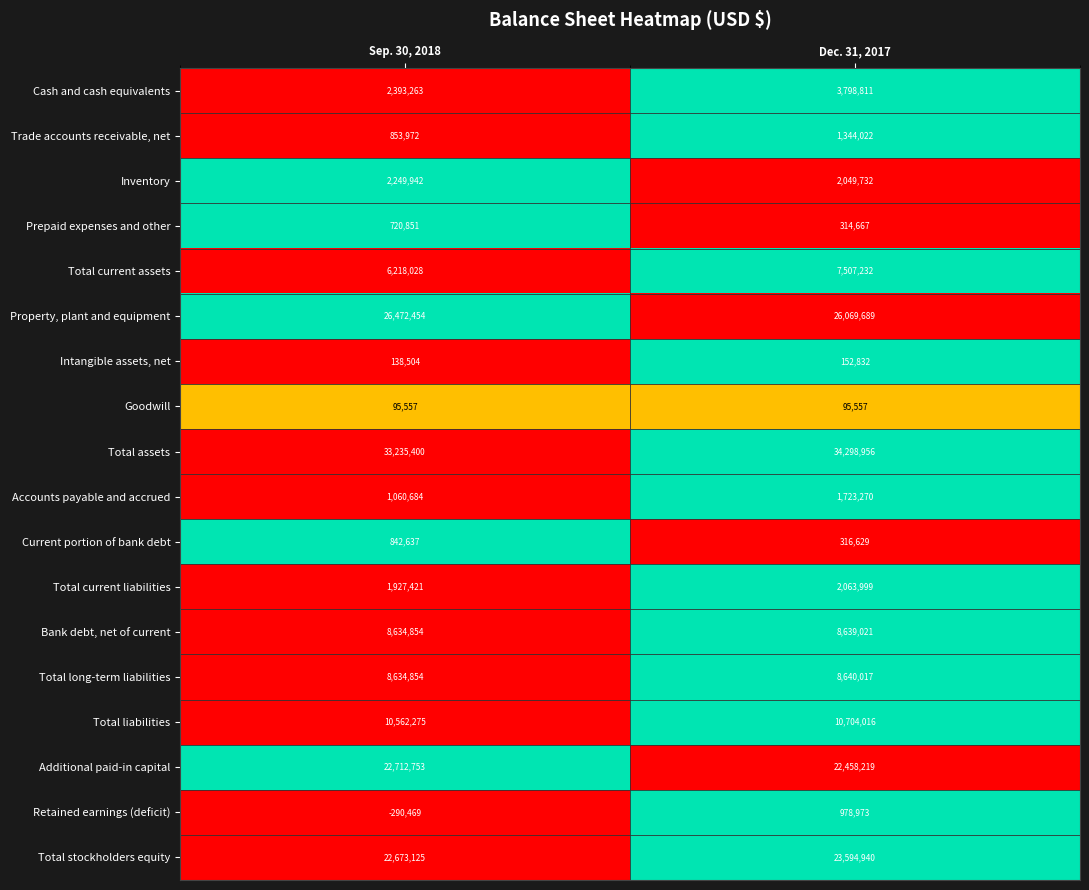

Rank the series at Dec. 31, 2017 from highest to lowest value.

Total assets, Property, plant and equipment, Total stockholders equity, Additional paid-in capital, Total liabilities, Total long-term liabilities, Bank debt, net of current, Total current assets, Cash and cash equivalents, Total current liabilities, Inventory, Accounts payable and accrued, Trade accounts receivable, net, Retained earnings (deficit), Current portion of bank debt, Prepaid expenses and other, Intangible assets, net, Goodwill